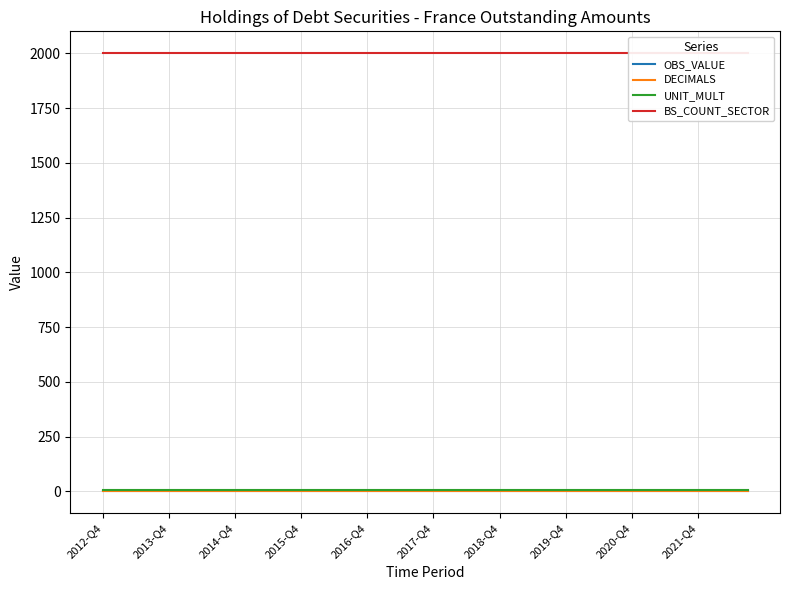

Which series has the largest total across all categories?

BS_COUNT_SECTOR